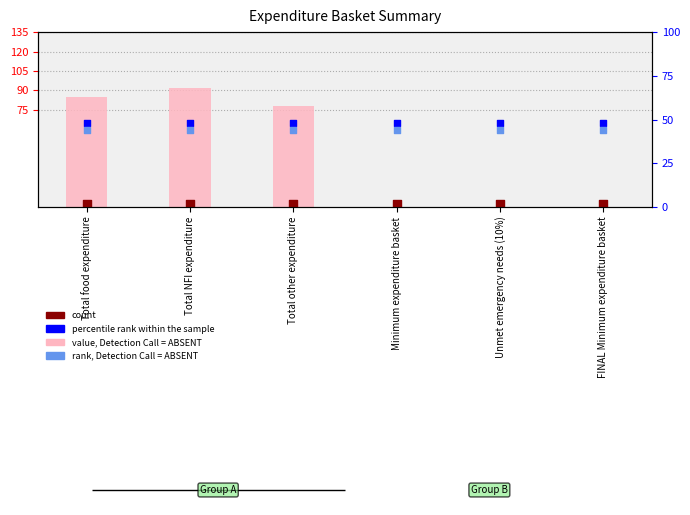

At how many categories does at least one series exceed 60?

3